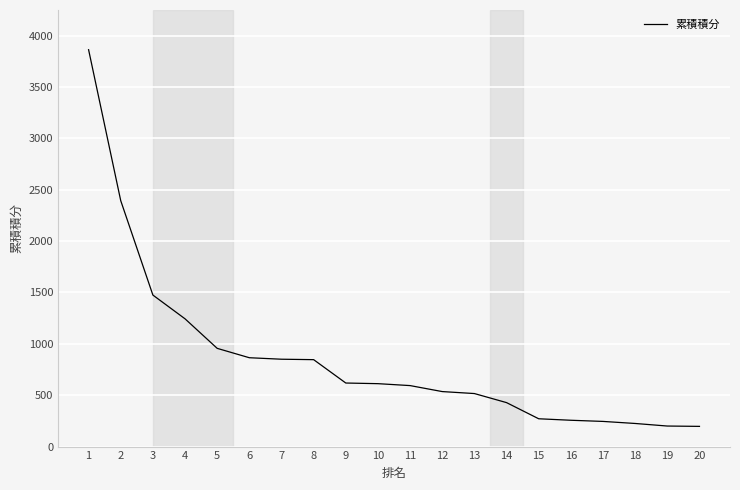

How many categories are shown in the chart?

20